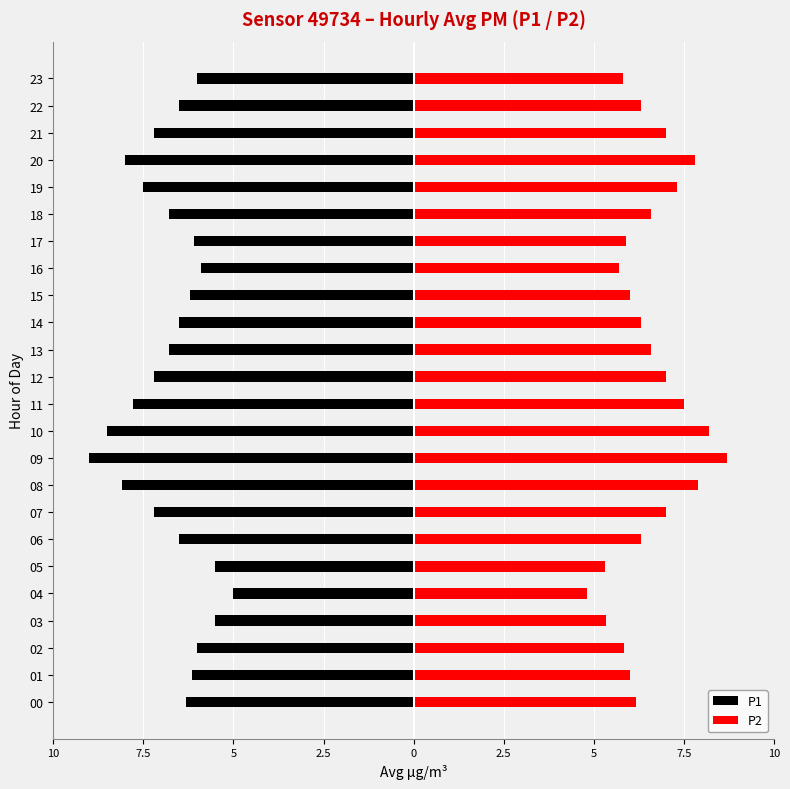

How many groups of bars are there?

24